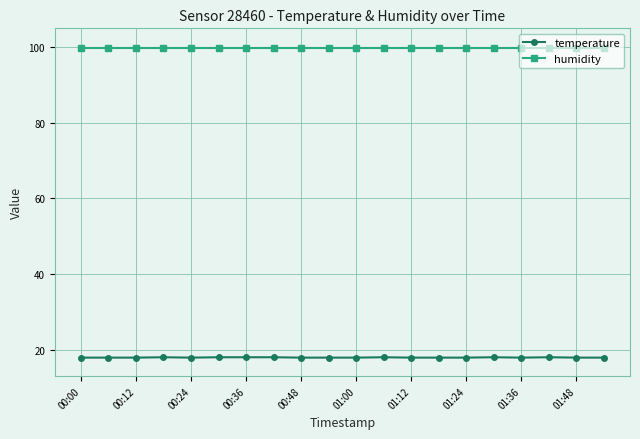

What is the maximum value shown in the chart?

99.9